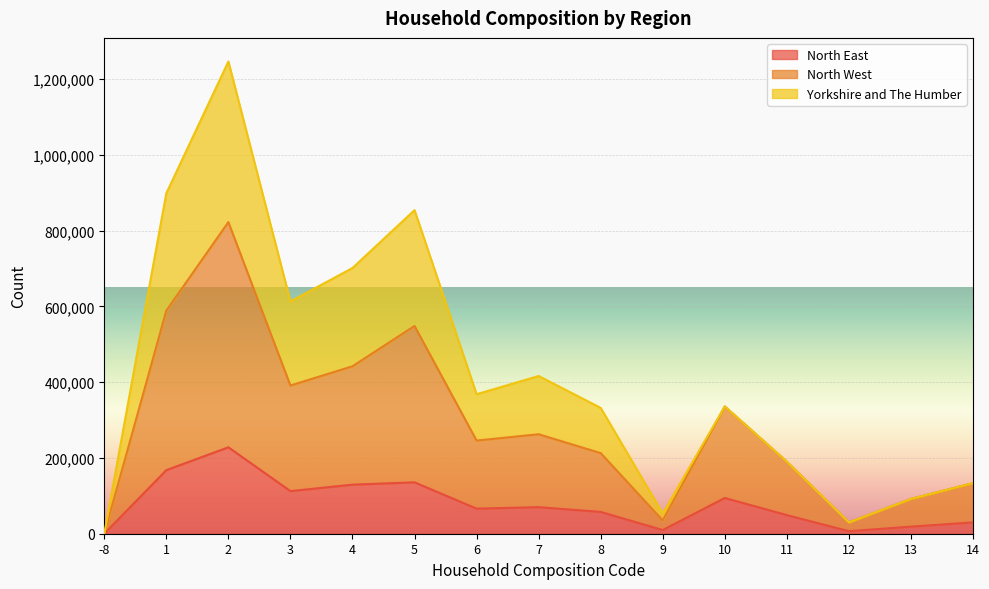

True or false: North West has a value of 170055 at 7.

False